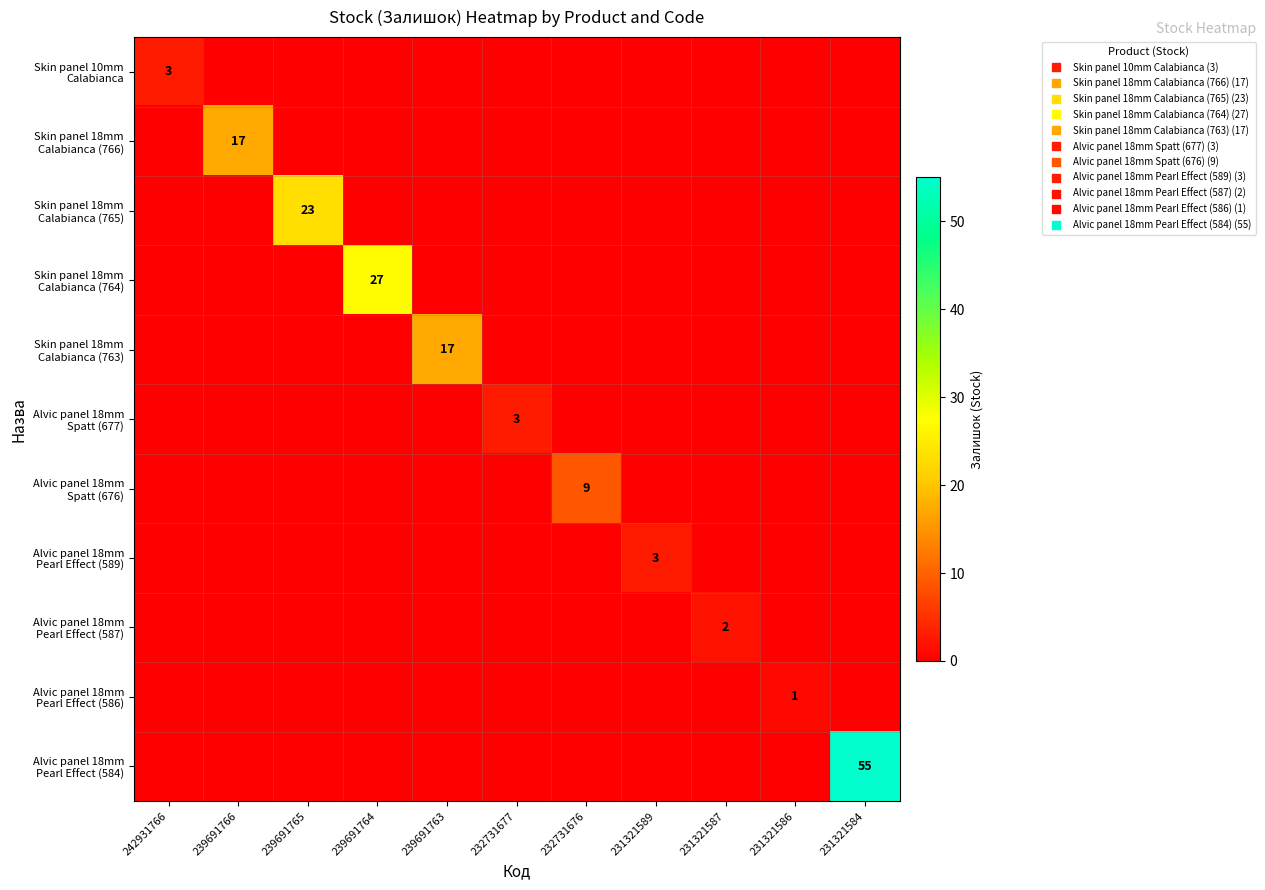

Rank the series by their maximum value, from lowest to highest.

Alvic panel 18mm Pearl Effect (586), Alvic panel 18mm Pearl Effect (587), Skin panel 10mm Calabianca, Alvic panel 18mm Spatt (677), Alvic panel 18mm Pearl Effect (589), Alvic panel 18mm Spatt (676), Skin panel 18mm Calabianca (766), Skin panel 18mm Calabianca (763), Skin panel 18mm Calabianca (765), Skin panel 18mm Calabianca (764), Alvic panel 18mm Pearl Effect (584)